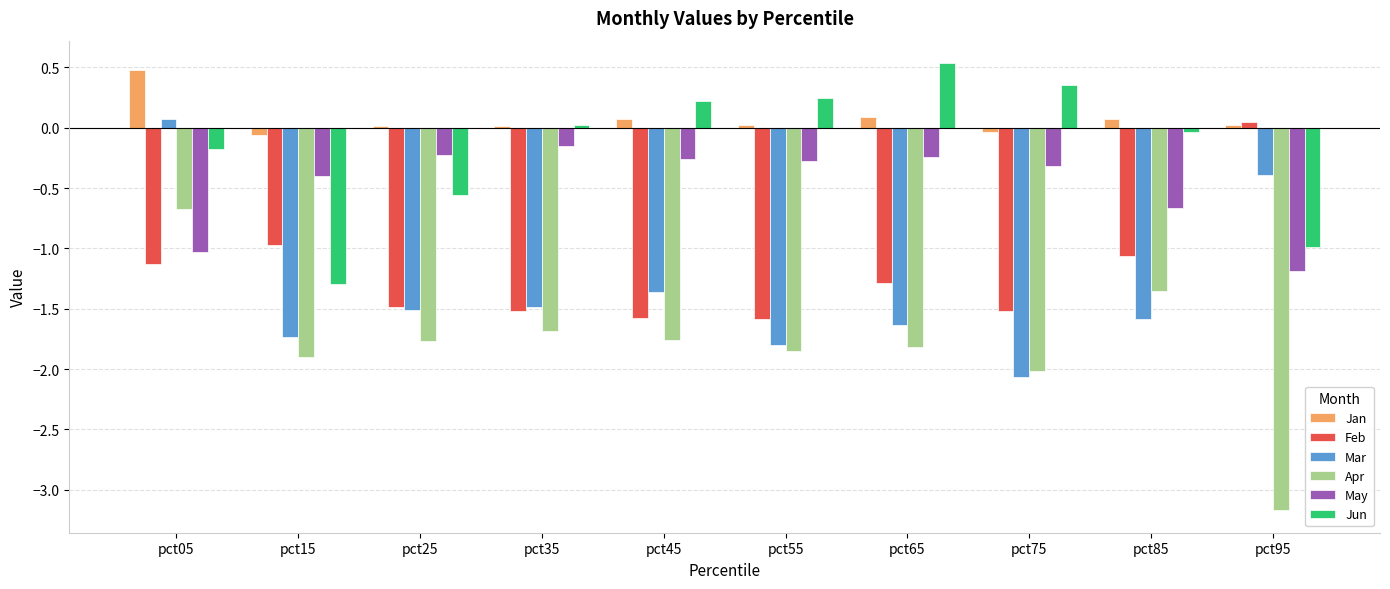

What is the sum of the Mar values at pct15 and pct05?

-1.7